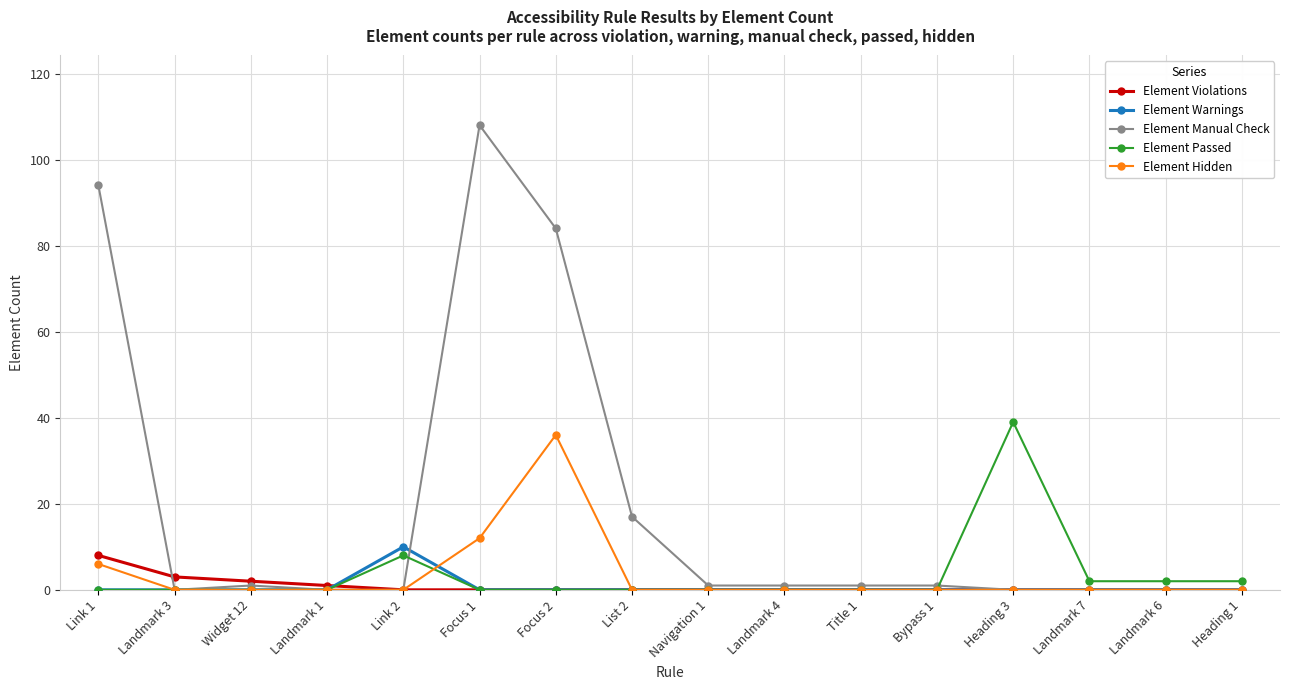

Reading left to right, transcribe all the data shown in this chart.

Element Violations: 8	3	2	1	0	0	0	0	0	0	0	0	0	0	0	0
Element Warnings: 0	0	0	0	10	0	0	0	0	0	0	0	0	0	0	0
Element Manual Check: 94	0	1	0	0	108	84	17	1	1	1	1	0	0	0	0
Element Passed: 0	0	0	0	8	0	0	0	0	0	0	0	39	2	2	2
Element Hidden: 6	0	0	0	0	12	36	0	0	0	0	0	0	0	0	0